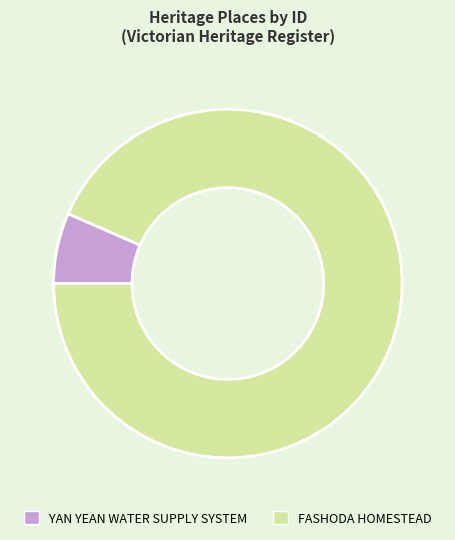

Is it true that YAN YEAN WATER SUPPLY SYSTEM is 1% of the pie?

False